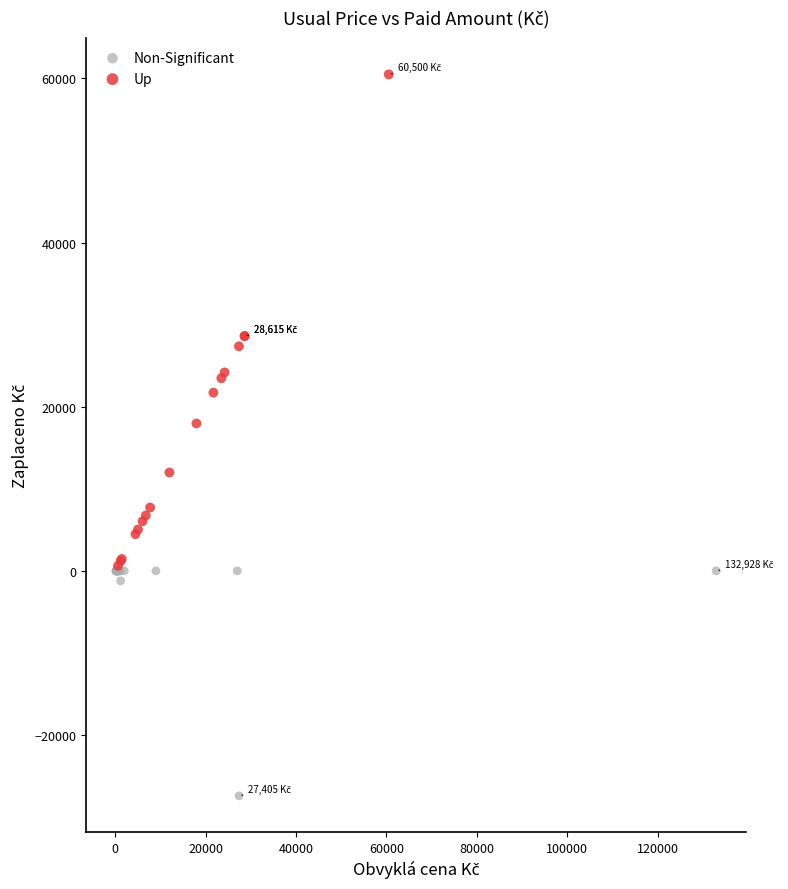

Which series has the largest Y range (max minus min)?

Up